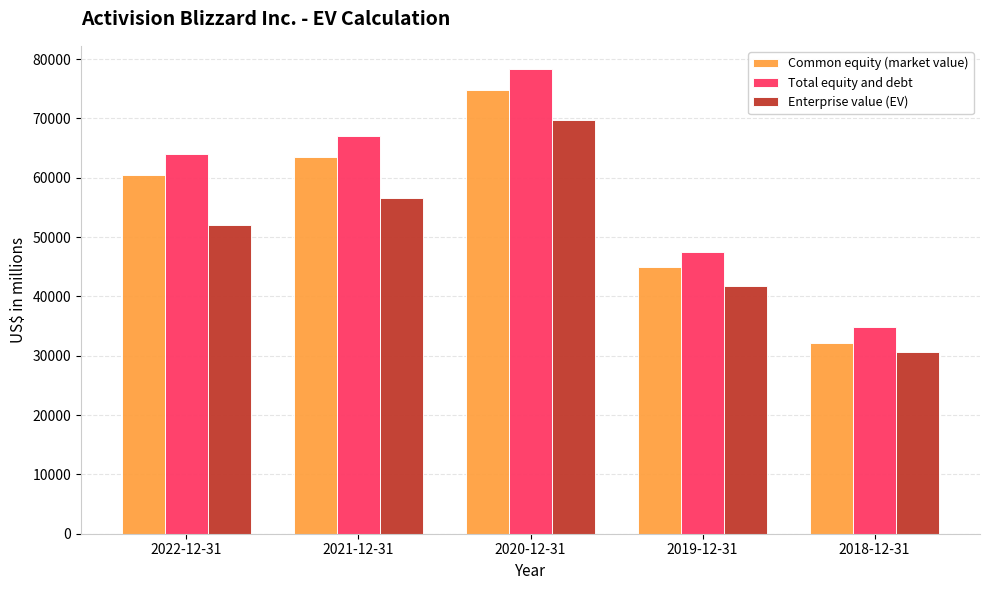

What is the average value of the Total equity and debt series?

58367